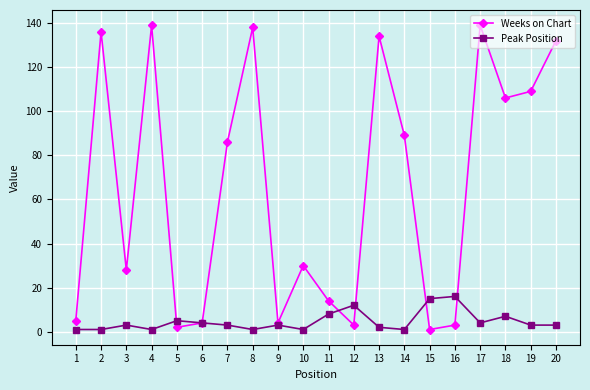

The value of Weeks on Chart at 17 is 237. True or false?

False